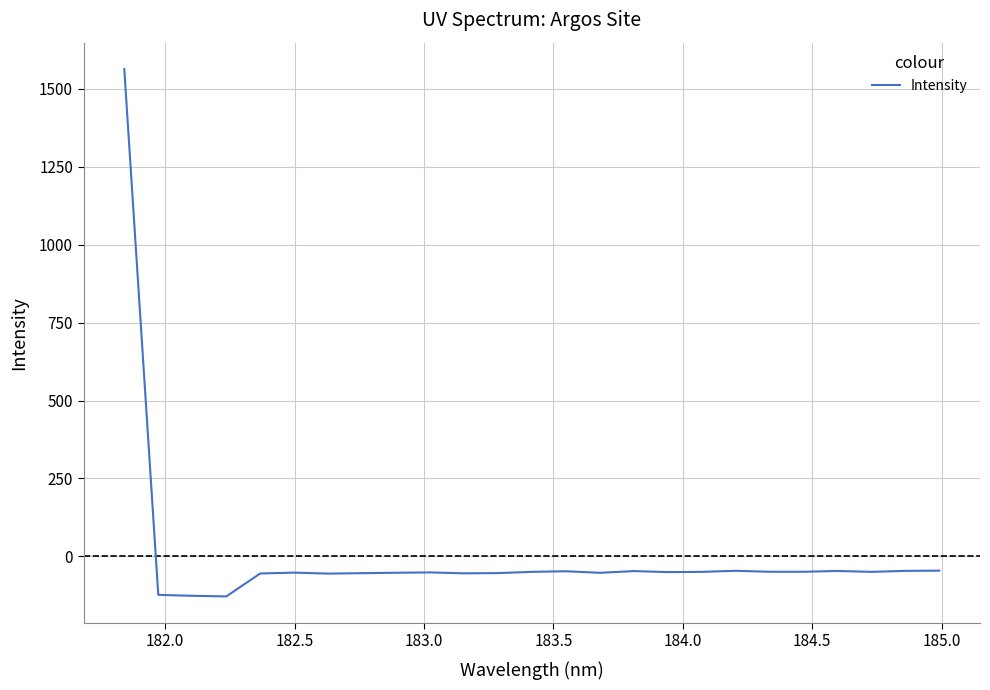

What is the minimum value shown in the chart?

-128.6